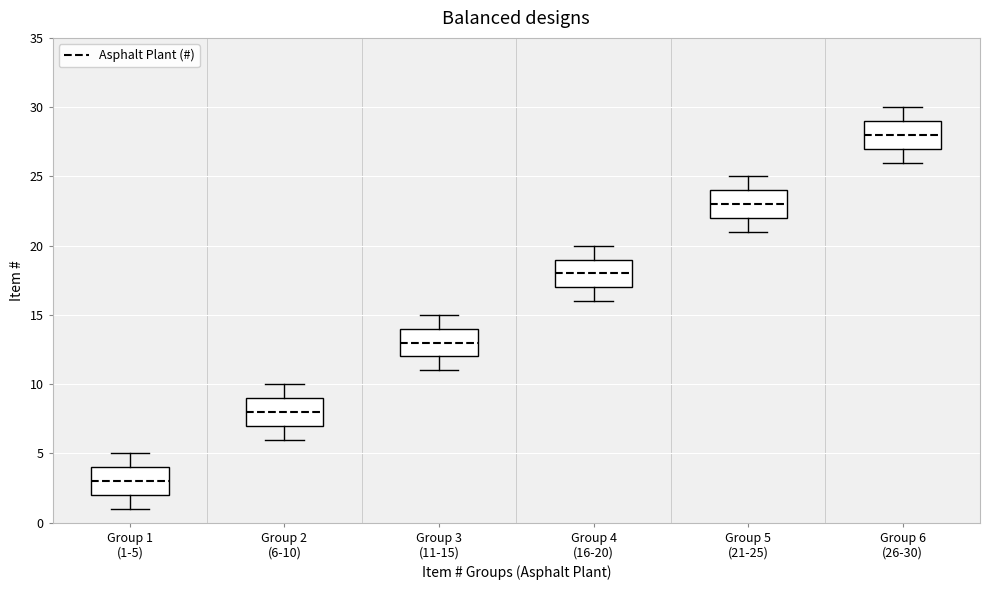

Which box's median line is the highest?

Group 6 (26-30)